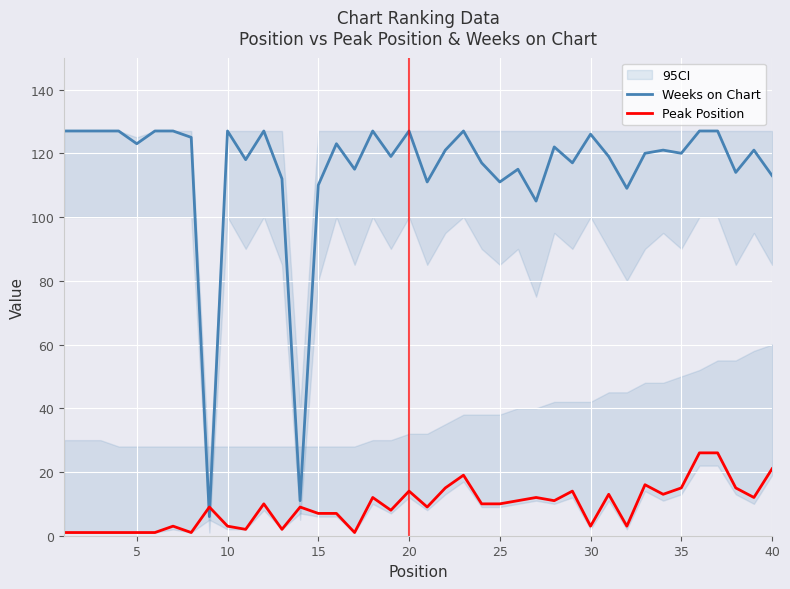

Which series ends up on top after the final intersection of Weeks on Chart and Peak Position?

Weeks on Chart